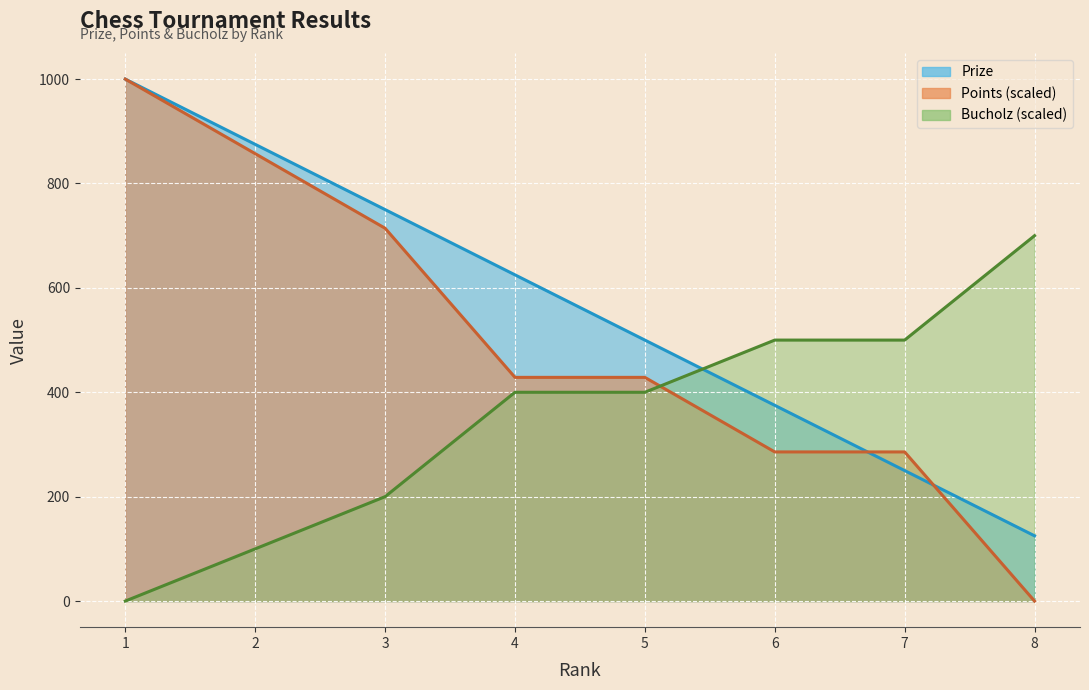

Count the number of categories in the chart.

8